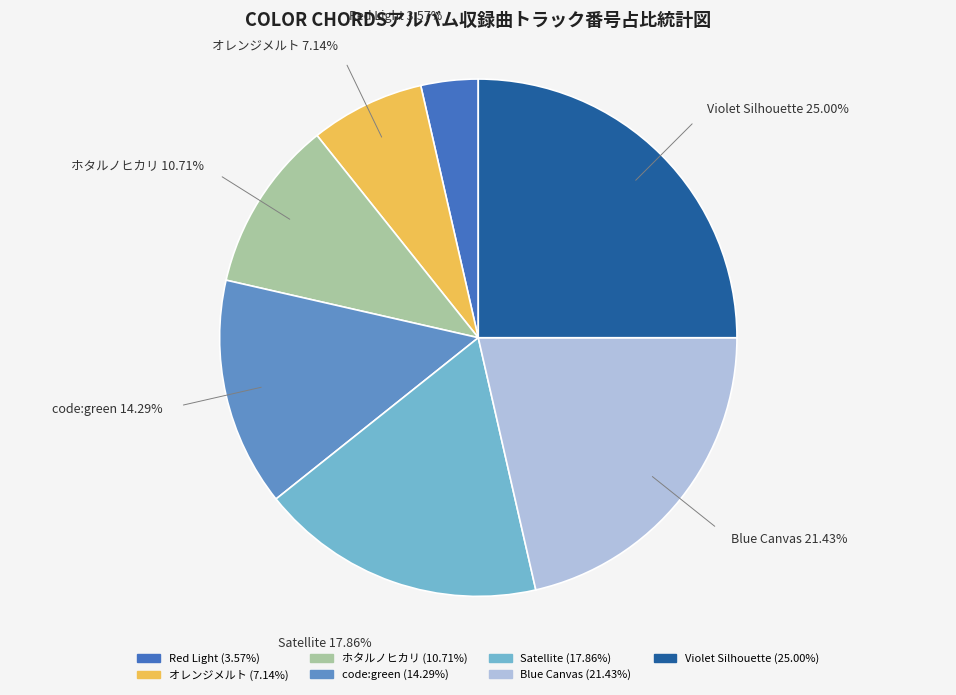

What percentage is the ホタルノヒカリ slice, to the nearest percent?

11%